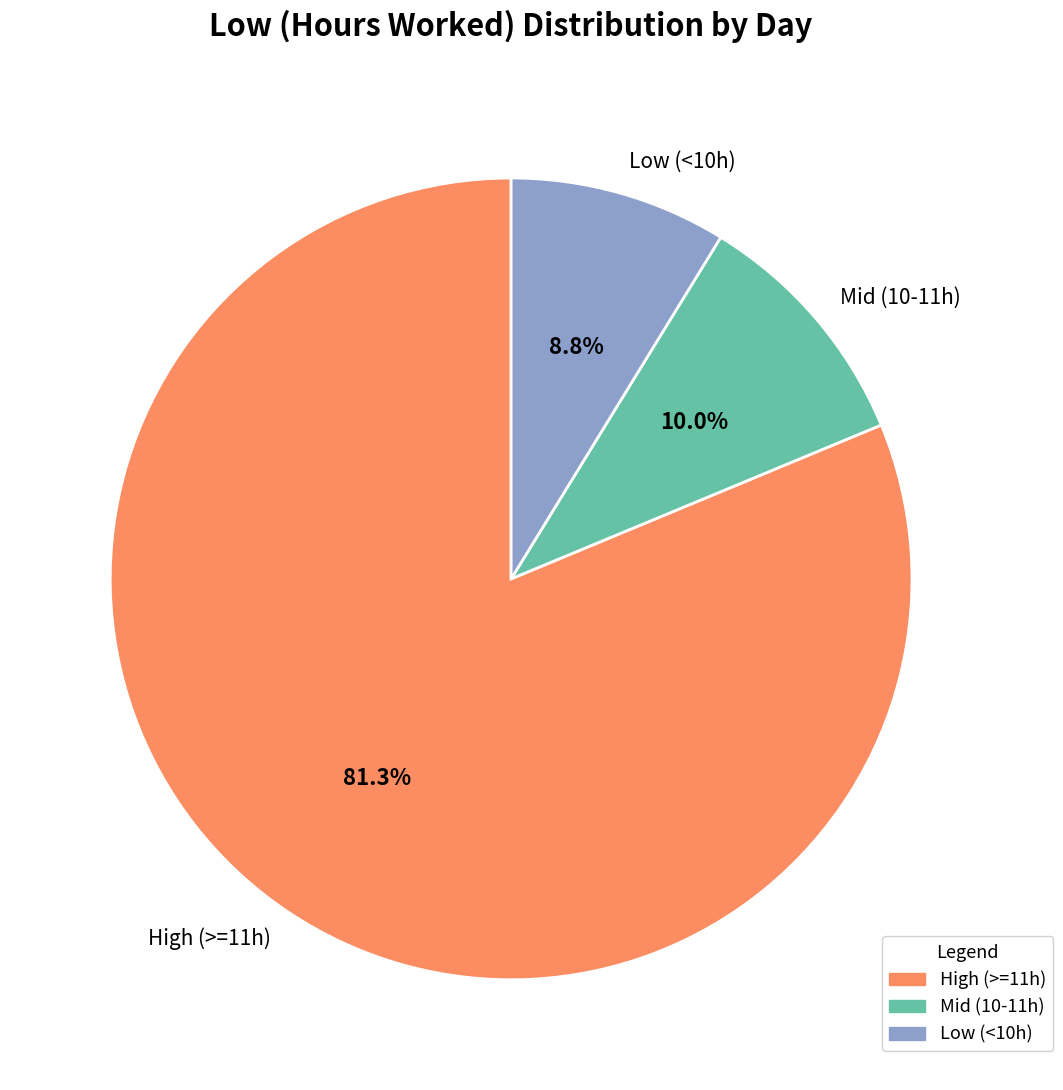

Is Mid (10-11h) the majority of the pie?

No